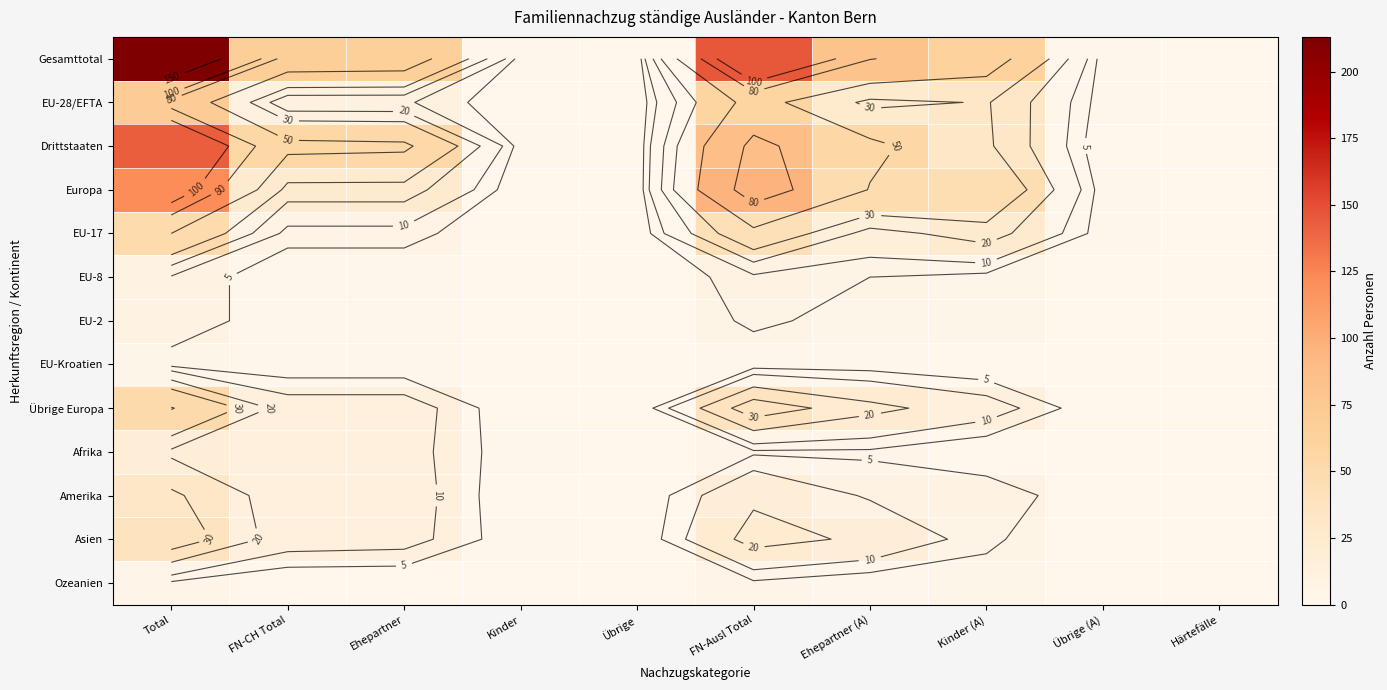

At which category is the sum across all series the highest?

Total